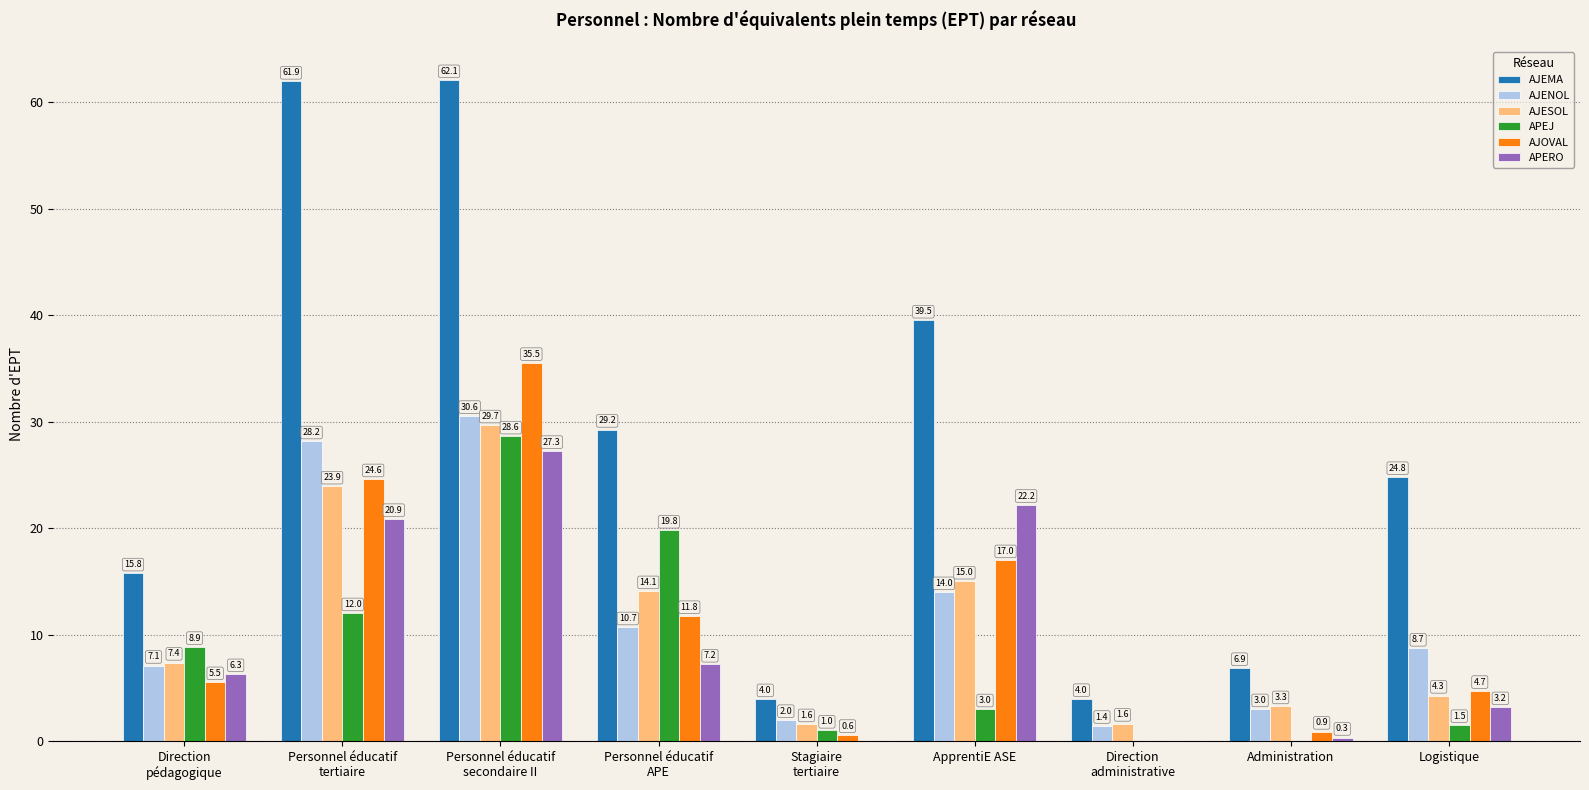

What is the approximate value of APERO at Logistique?

3.2